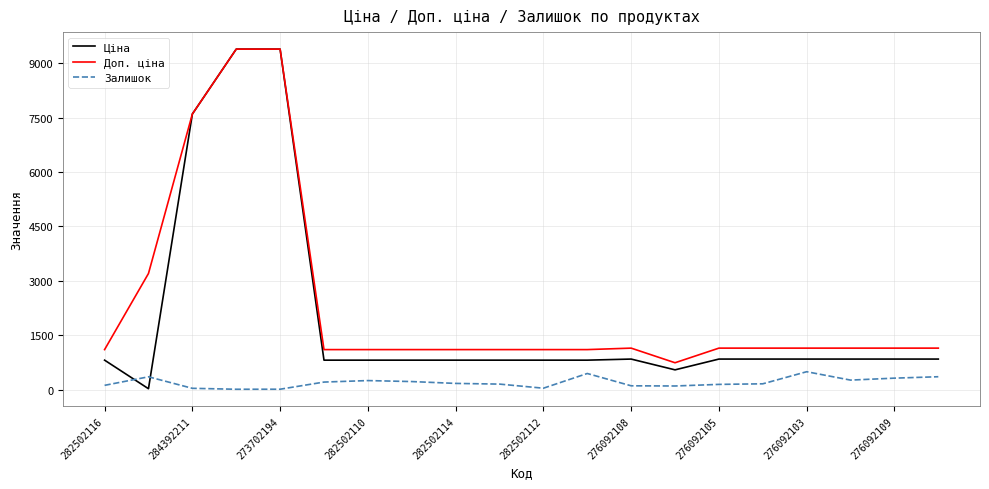

In Залишок, how many points are higher than both neighbors (excluding endpoints)?

4